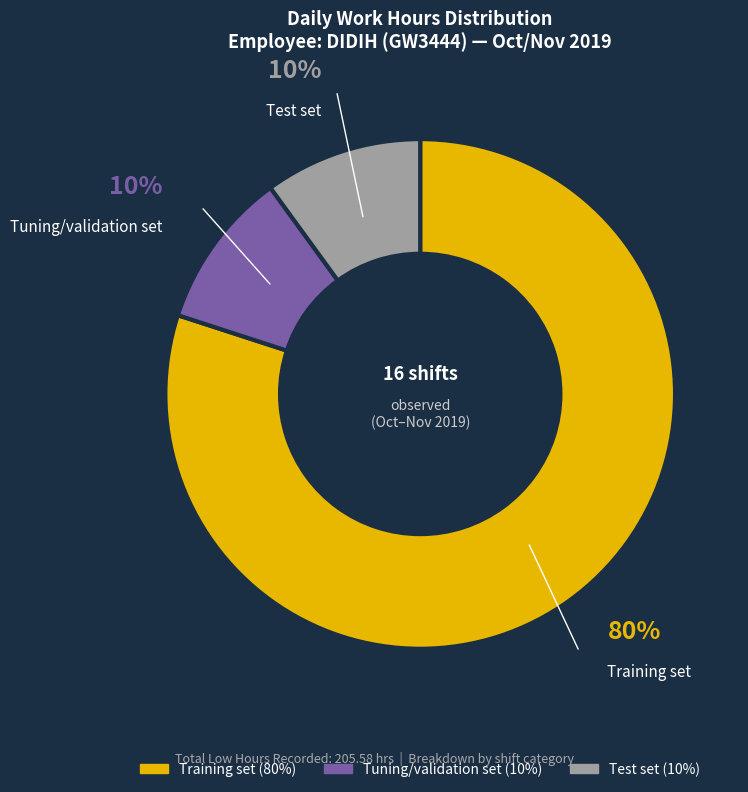

Is there a majority slice in this chart?

Yes